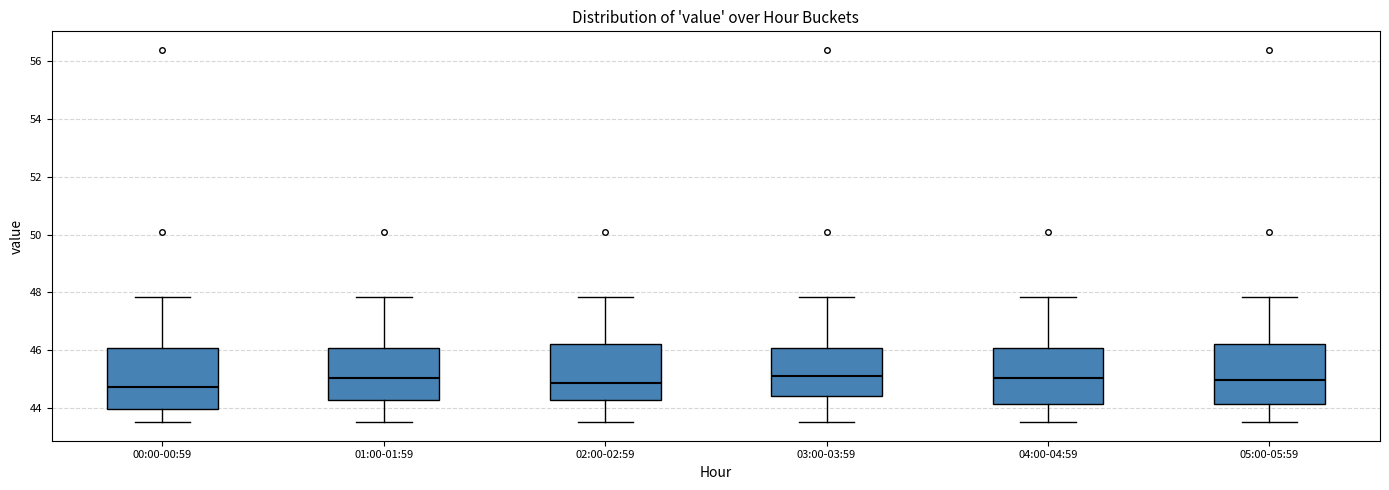

Reading left to right, read every box against the y-axis: the position of its median line, the range the box covers, and the ends of its whiskers. The values are not printed on the chart, so give them approximately, as read against the axis.

00:00-00:59: median 44.8, box 44.0 to 46.0, whiskers 43.6 to 47.8
01:00-01:59: median 45.0, box 44.2 to 46.0, whiskers 43.6 to 47.8
02:00-02:59: median 44.8, box 44.2 to 46.2, whiskers 43.6 to 47.8
03:00-03:59: median 45.2, box 44.4 to 46.0, whiskers 43.6 to 47.8
04:00-04:59: median 45.0, box 44.2 to 46.0, whiskers 43.6 to 47.8
05:00-05:59: median 45.0, box 44.2 to 46.2, whiskers 43.6 to 47.8